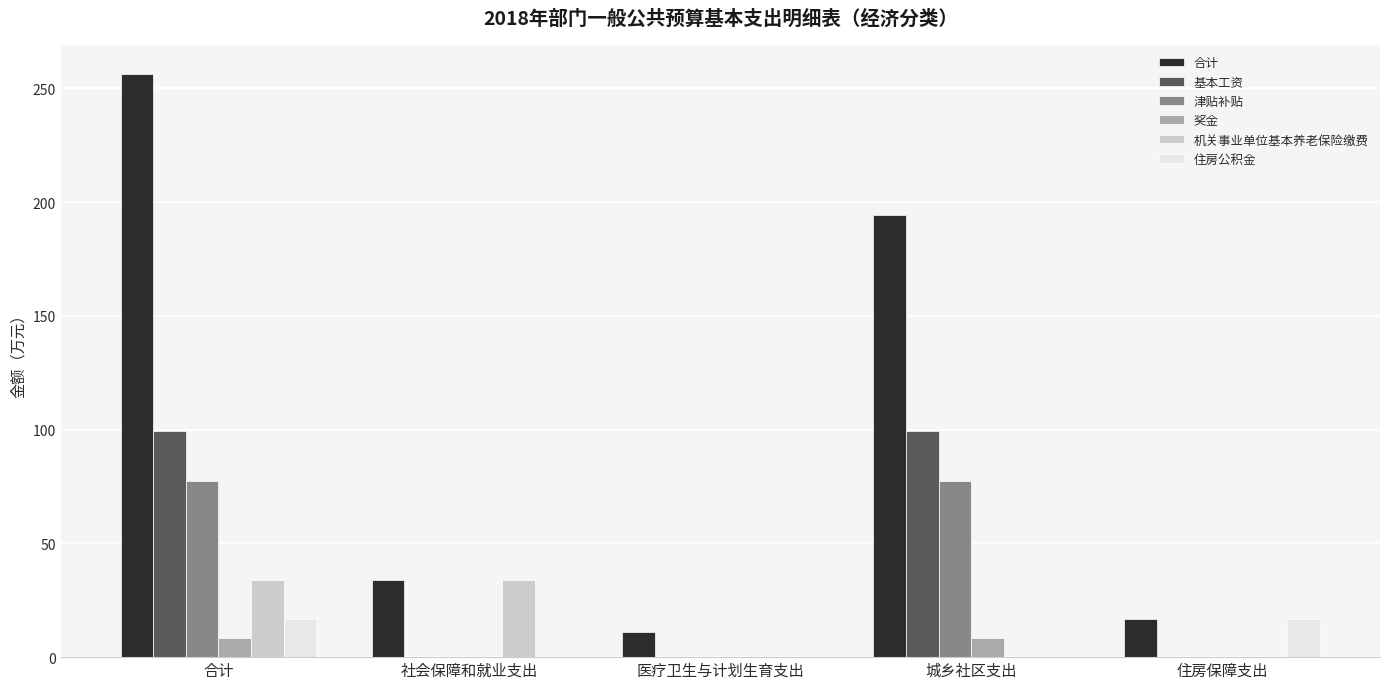

Which series changed the most between 医疗卫生与计划生育支出 and 城乡社区支出?

合计